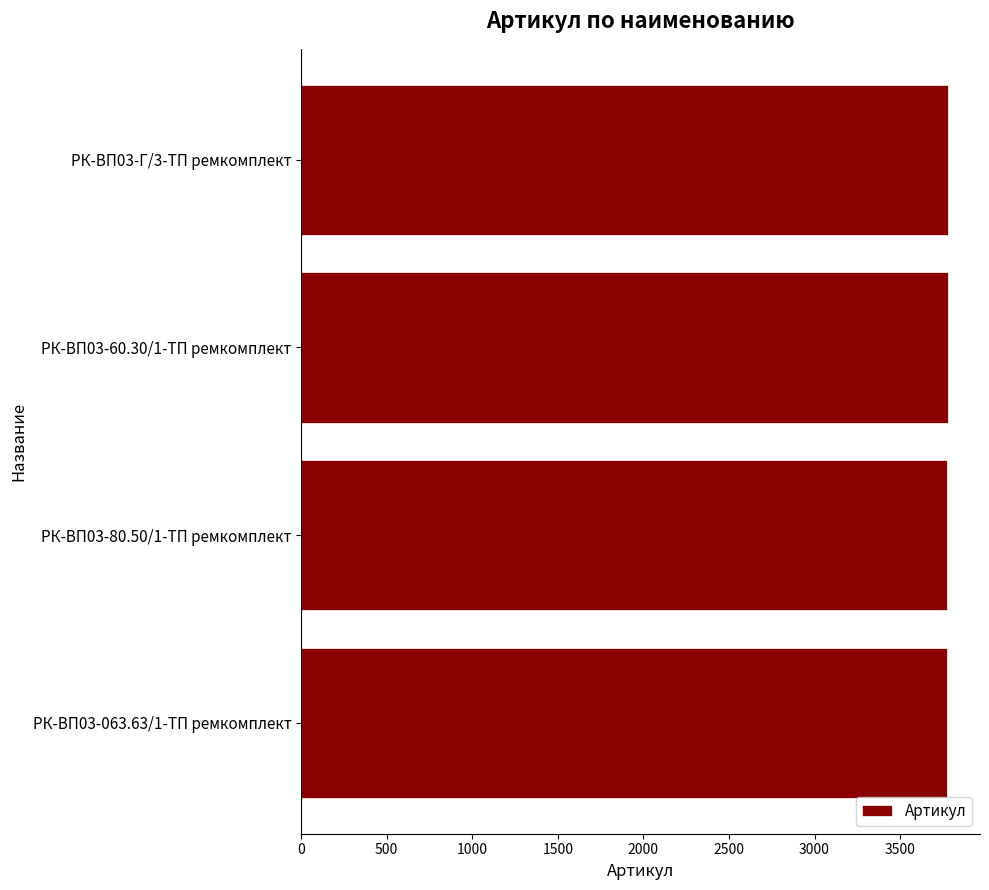

The value at РК-ВП03-60.30/1-ТП ремкомплект is 3777. True or false?

True